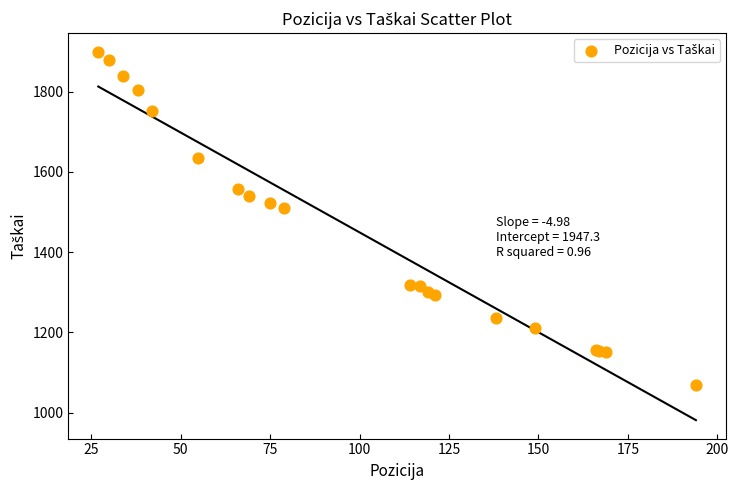

What Y value in the scatter plot is closest to 1484?

1511.2